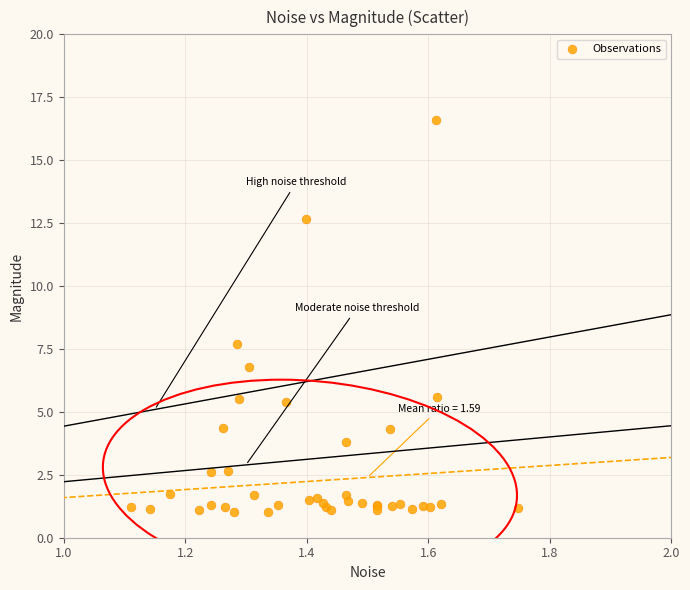

What Y value in the scatter plot is closest to 8?

7.7